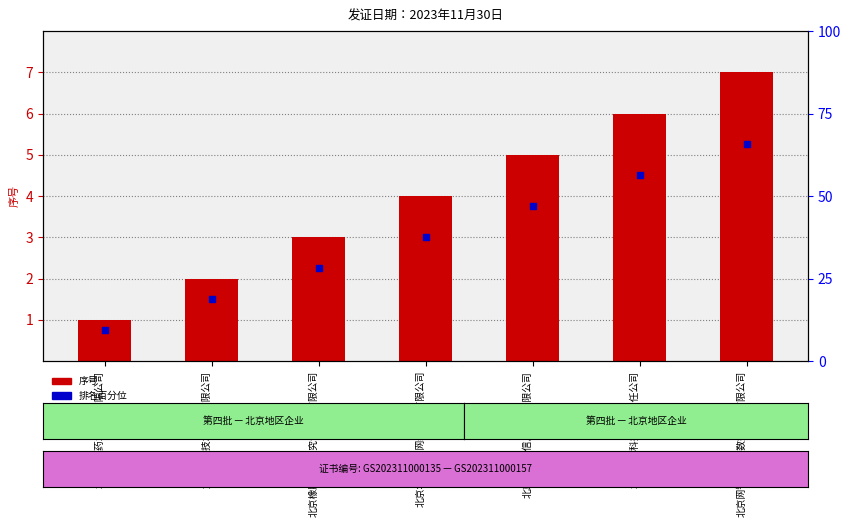

Is the value of 序号 at 北京橡胶工业研究设计院有限公司 greater than the value of 排名百分位 at 北京华信傲天网络技术有限公司?

No